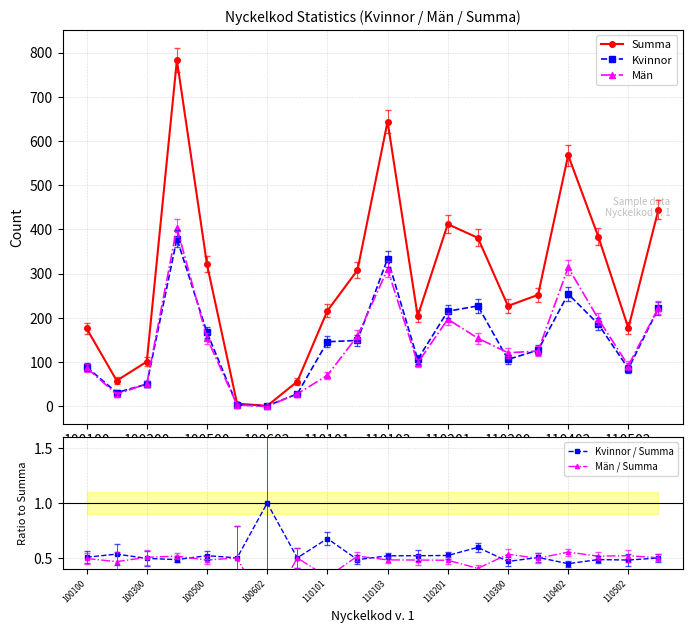

True or false: Kvinnor / Summa has more than 0 interior local peaks.

True